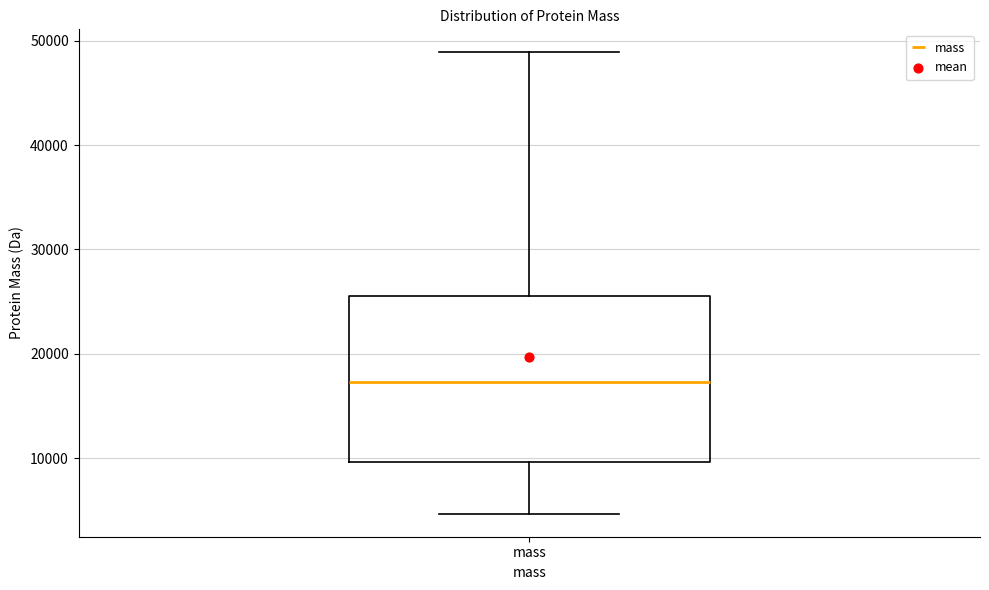

Where does the upper whisker of the box for mass end on the y-axis? The values are not printed on the chart, so give them approximately, as read against the axis.

49000